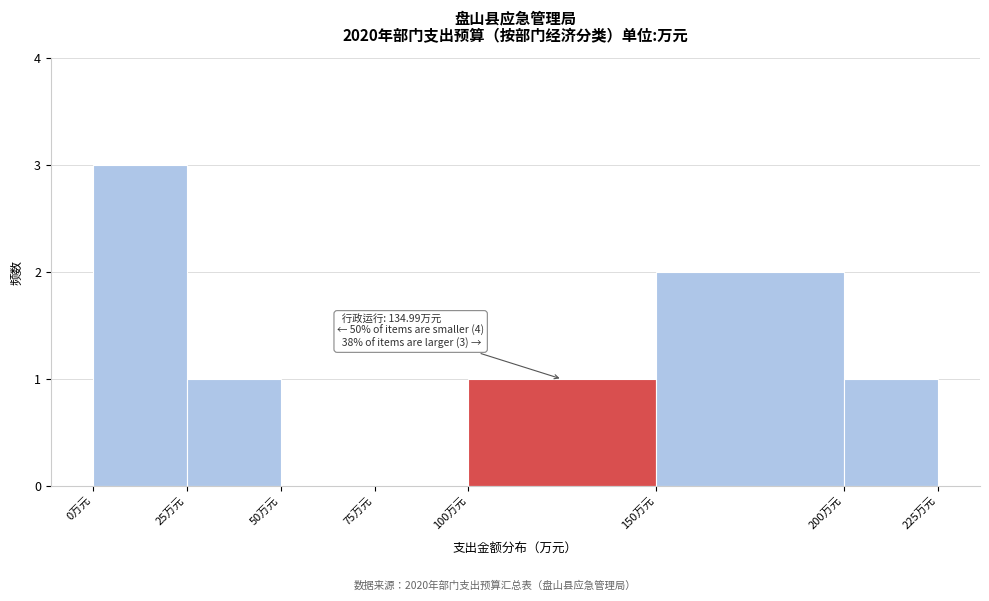

Over which range of the x-axis is the bar tallest?

0 to 25